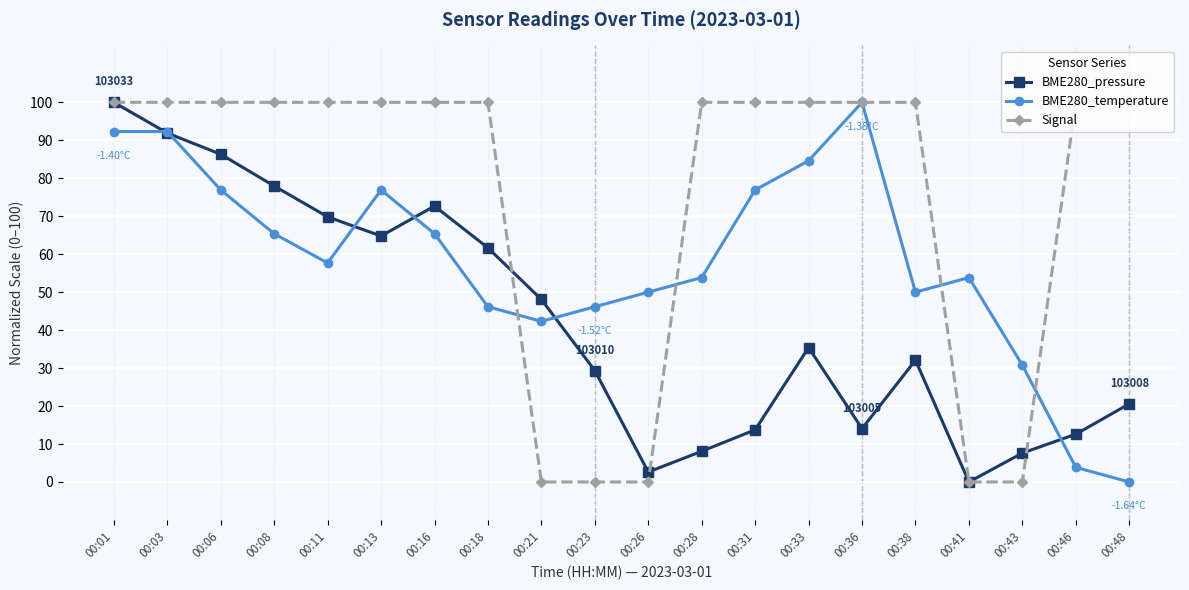

Rank the series by their average value, from highest to lowest.

Signal, BME280_temperature, BME280_pressure